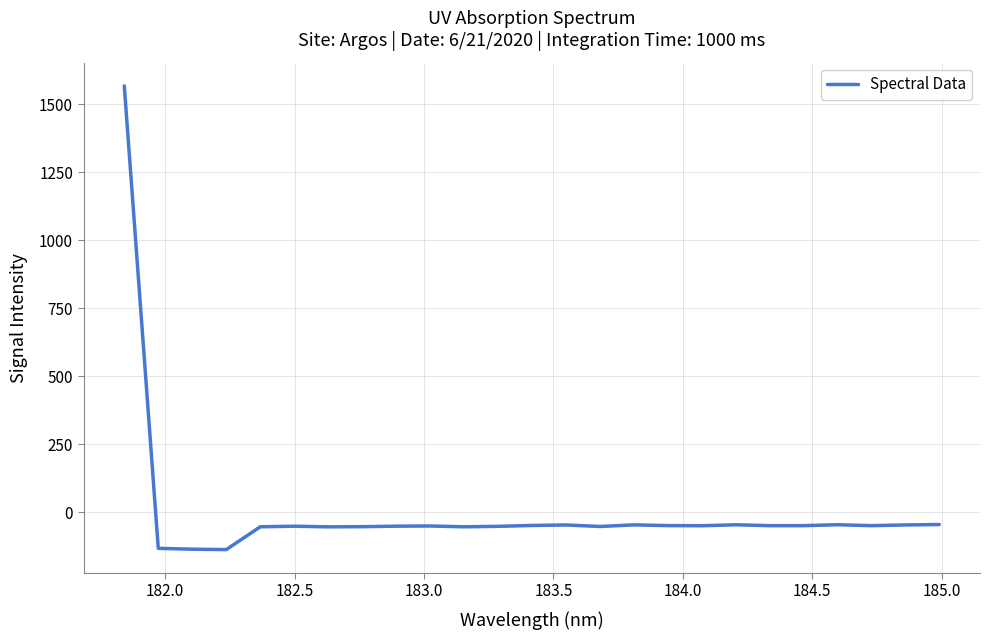

What is the minimum value shown in the chart?

-136.6